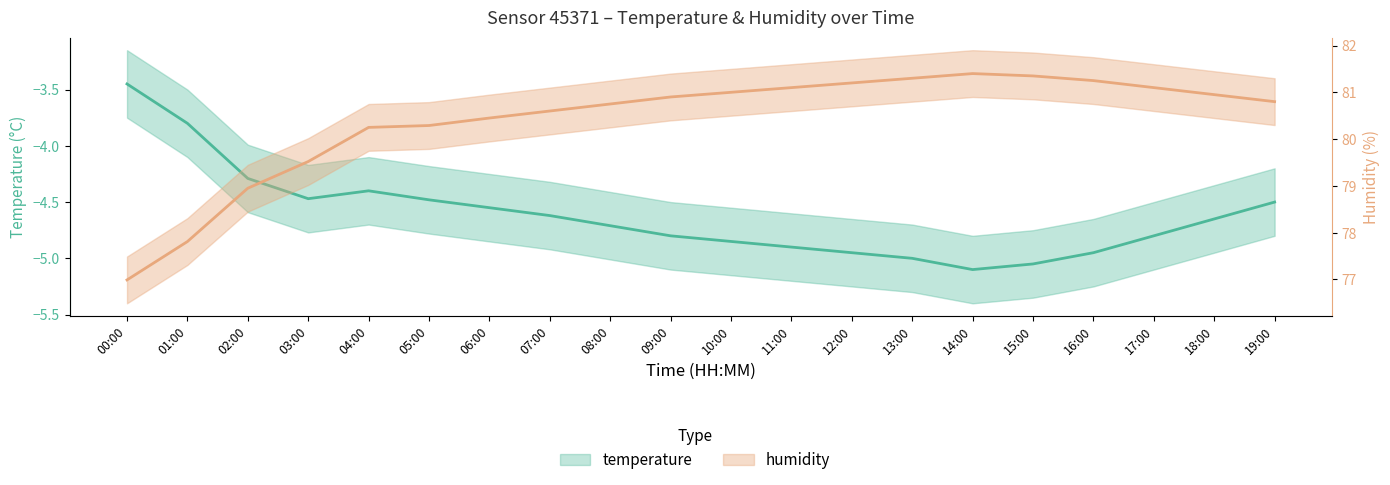

What is the maximum value for humidity?

81.4